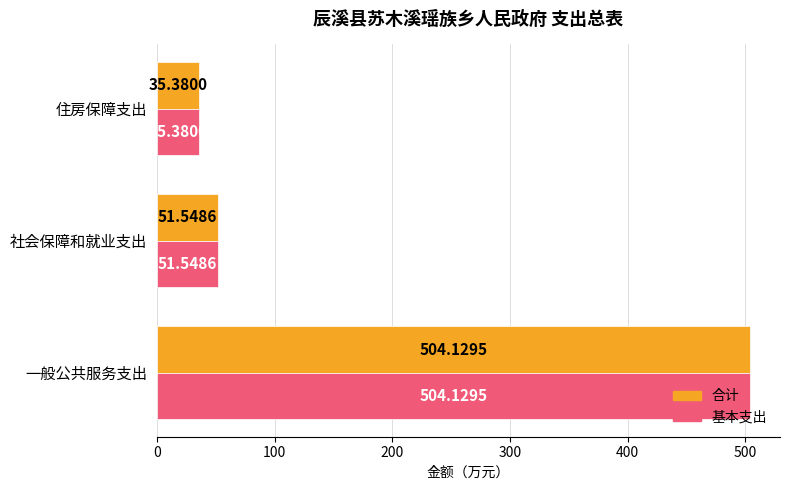

How many values in the 基本支出 series are below 51?

1